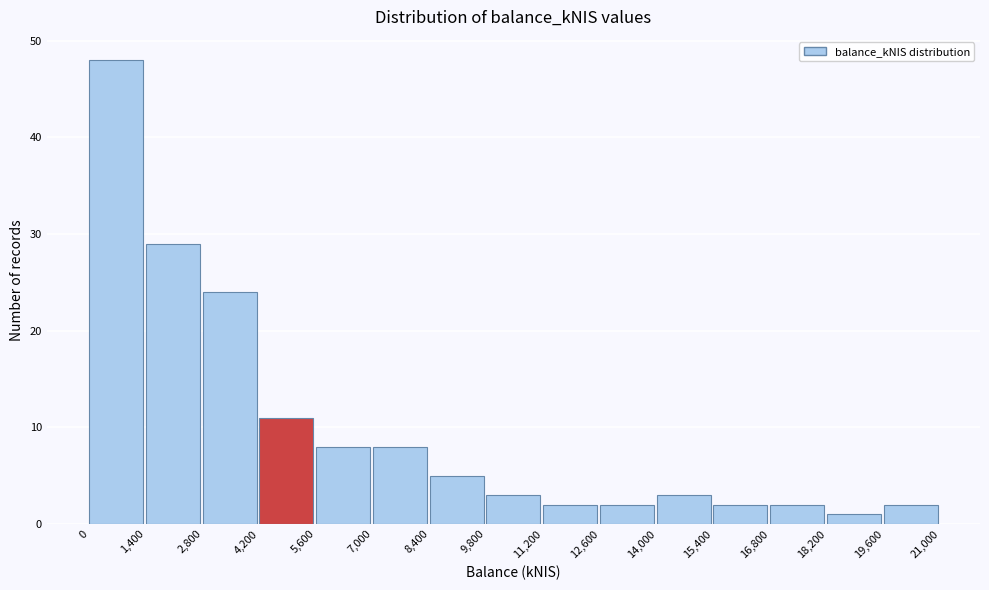

How tall is the bar that spans 1,400 to 2,800 on the x-axis? The values are not printed on the chart, so give them approximately, as read against the axis.

29